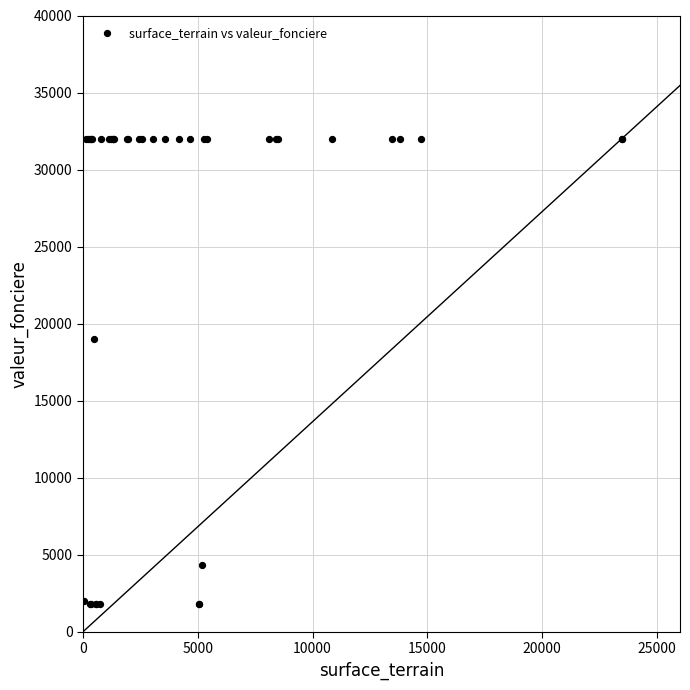

What Y value in the scatter plot is closest to 16900?

19000